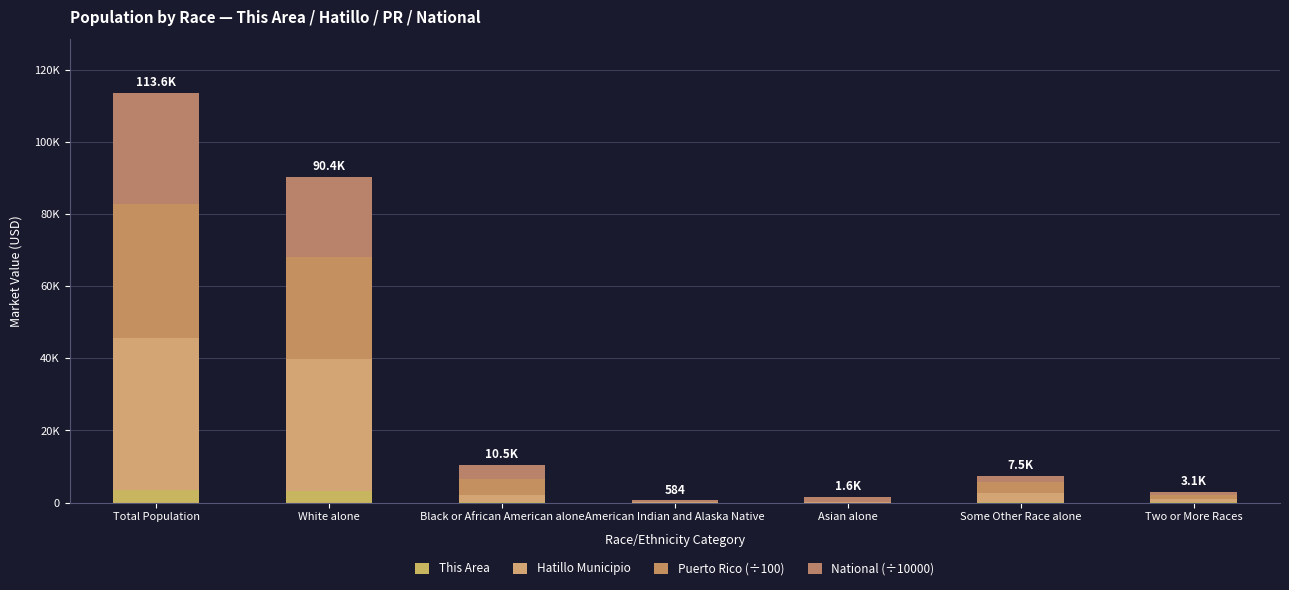

What is the difference between the second highest and second lowest values in the Hatillo Municipio series?

36519.0